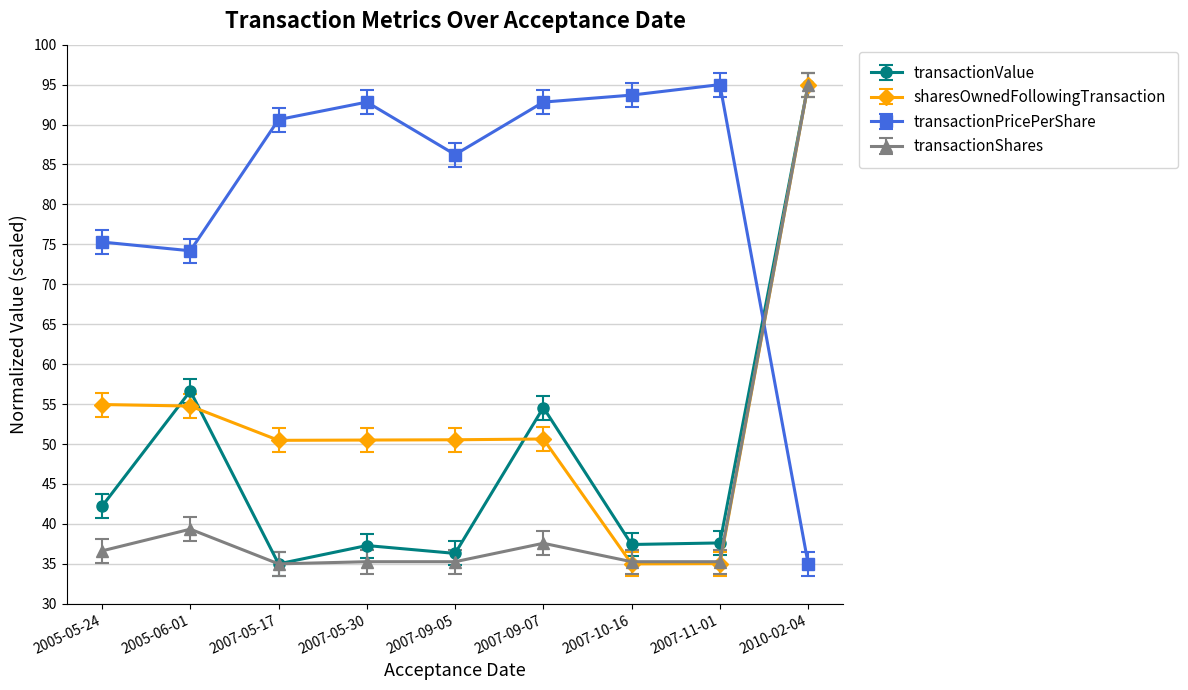

What is the sum of all transactionShares values?

384.6